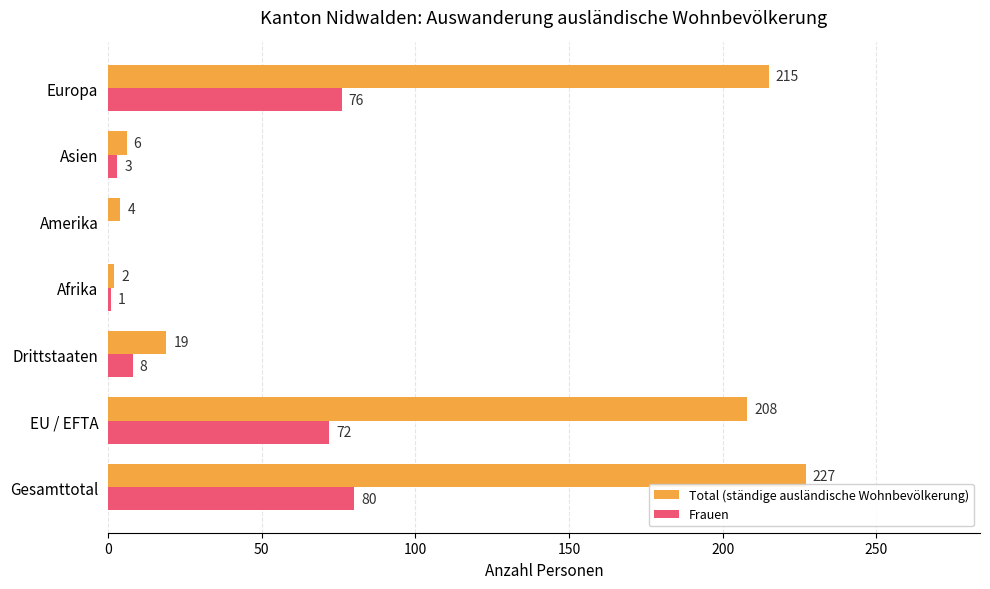

Between EU / EFTA and Drittstaaten, which series saw the biggest shift?

Total (ständige ausländische Wohnbevölkerung)